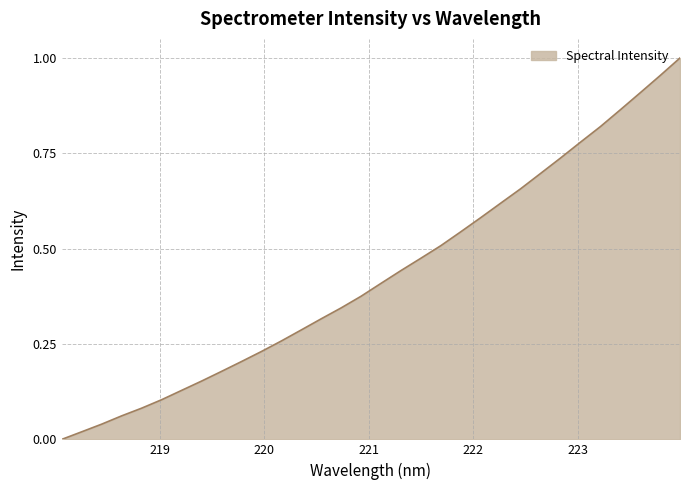

How many lines are shown in the chart?

1